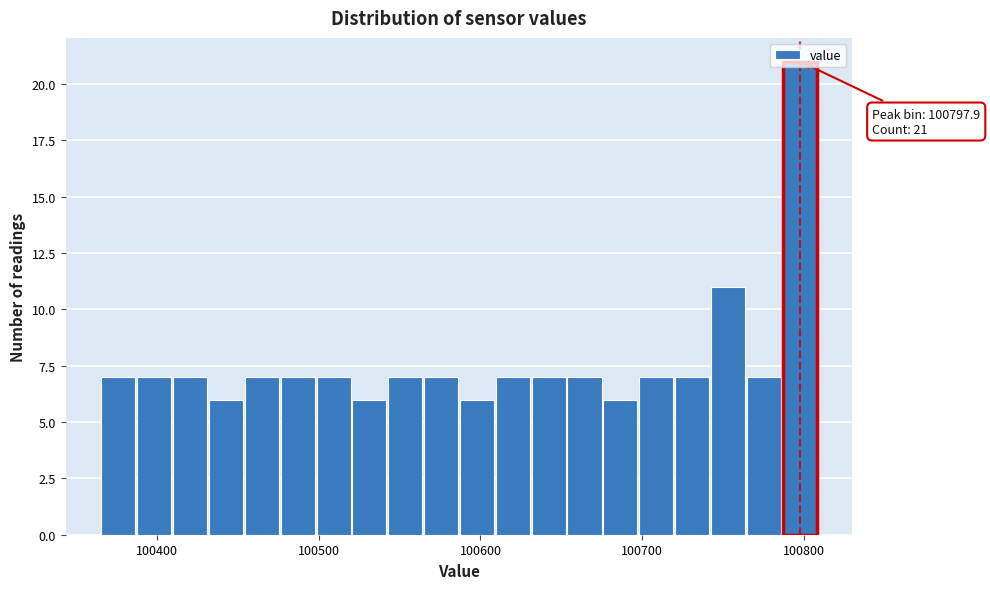

Around what value on the x-axis is the tallest bar? Give the approximate position of its centre, as read against the axis.

100800